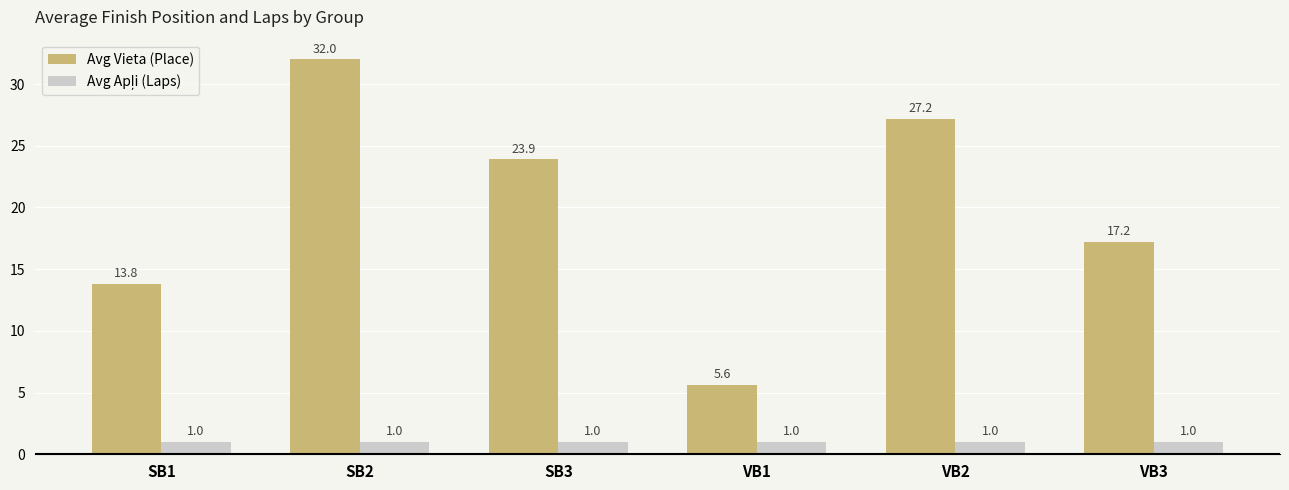

What is the greatest value displayed?

32.0